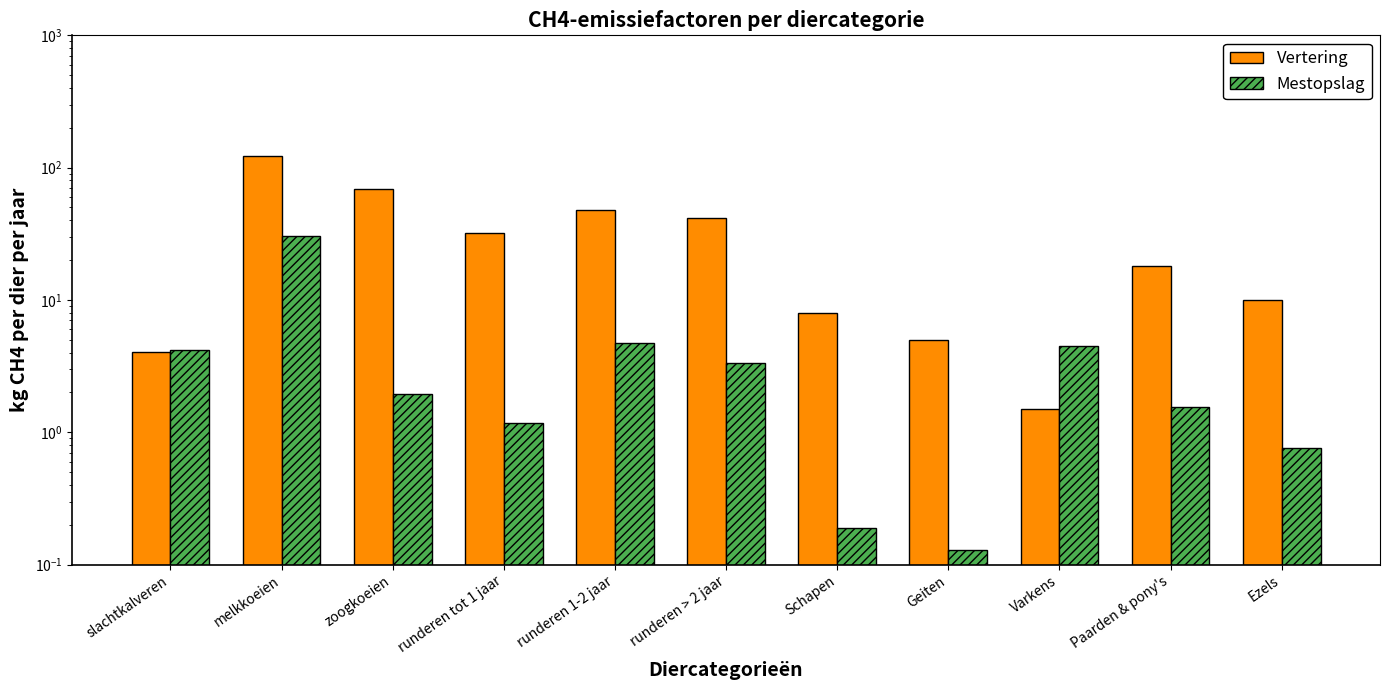

List the series in order of their peak value, highest first.

Vertering, Mestopslag